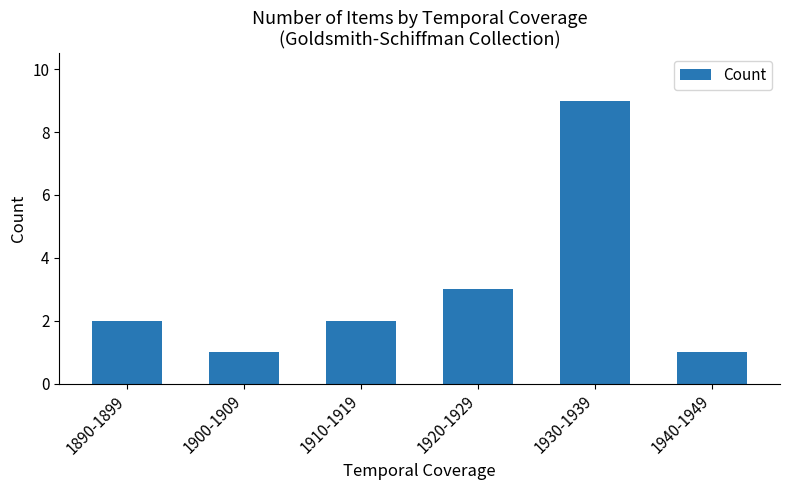

What is the value of the 6th bar from the left?

1